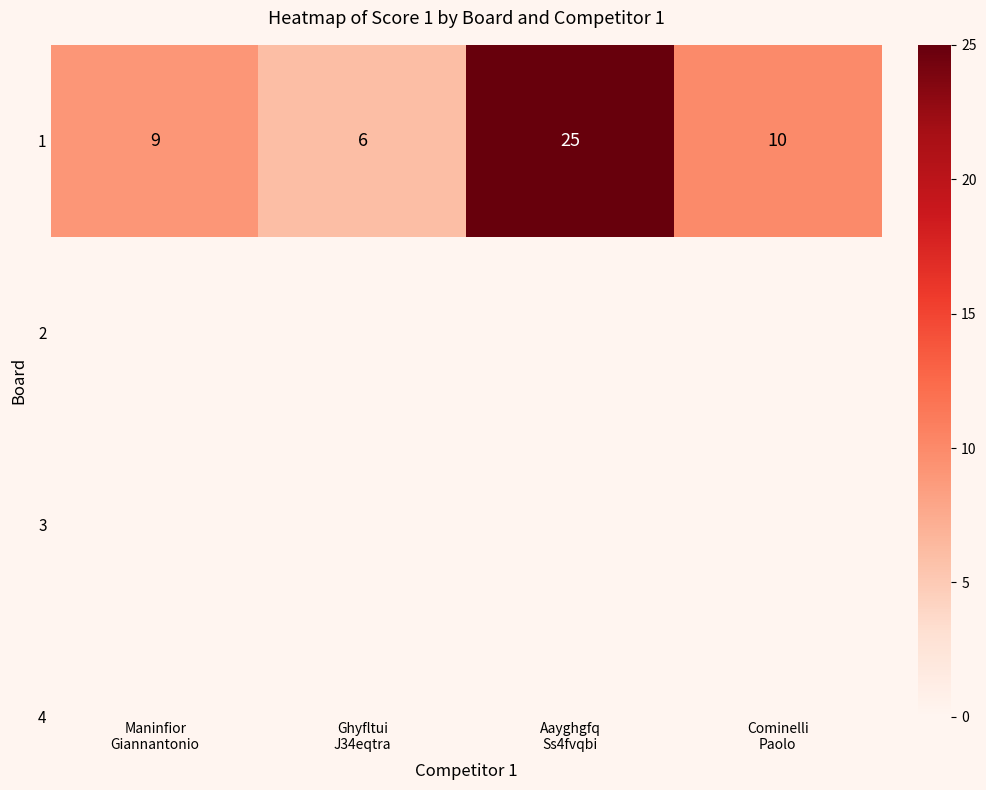

Reading left to right, what are all the values shown in this chart?

9	6	25	10